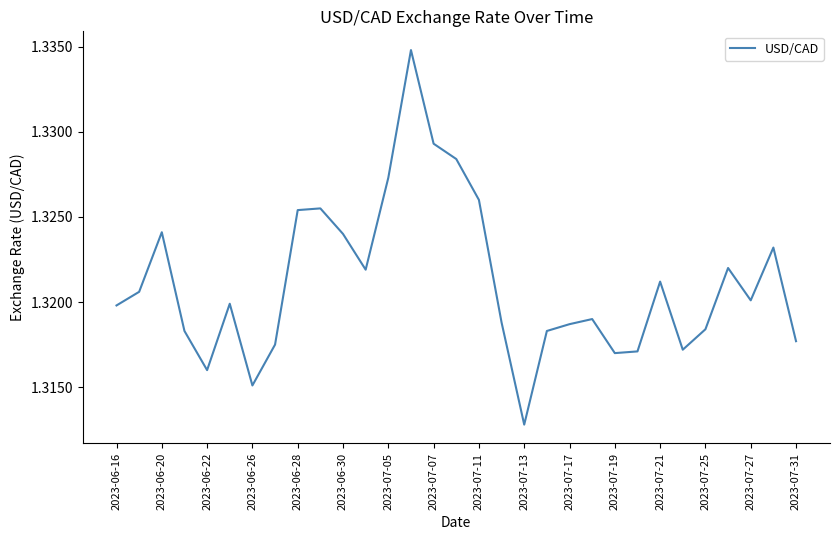

At which label is the value closest to 1?

2023-07-13